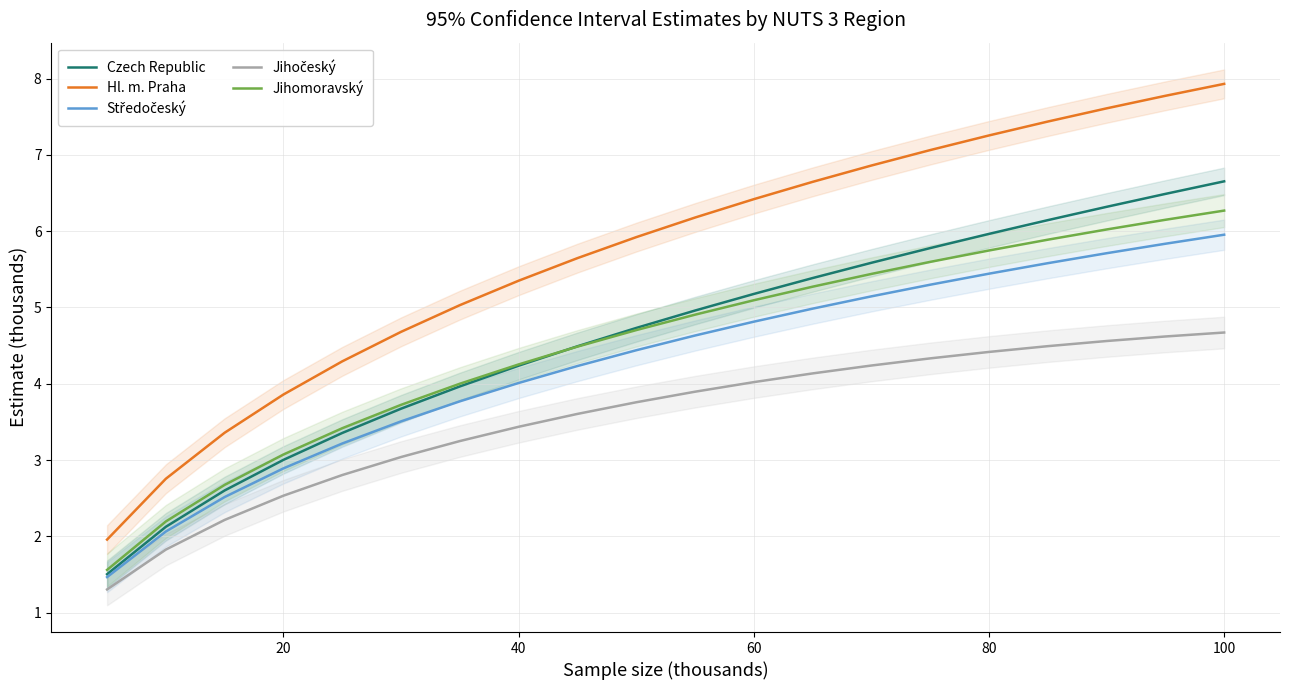

Is it true that Hl. m. Praha equals 5.4 at 40?

True